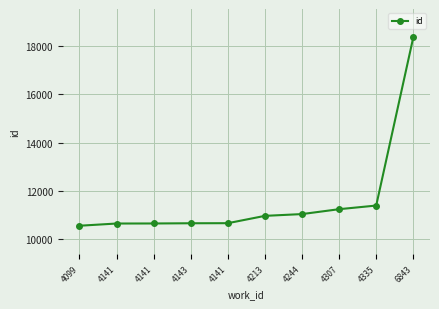

What is the change in value from 4099 to 4141?

+106